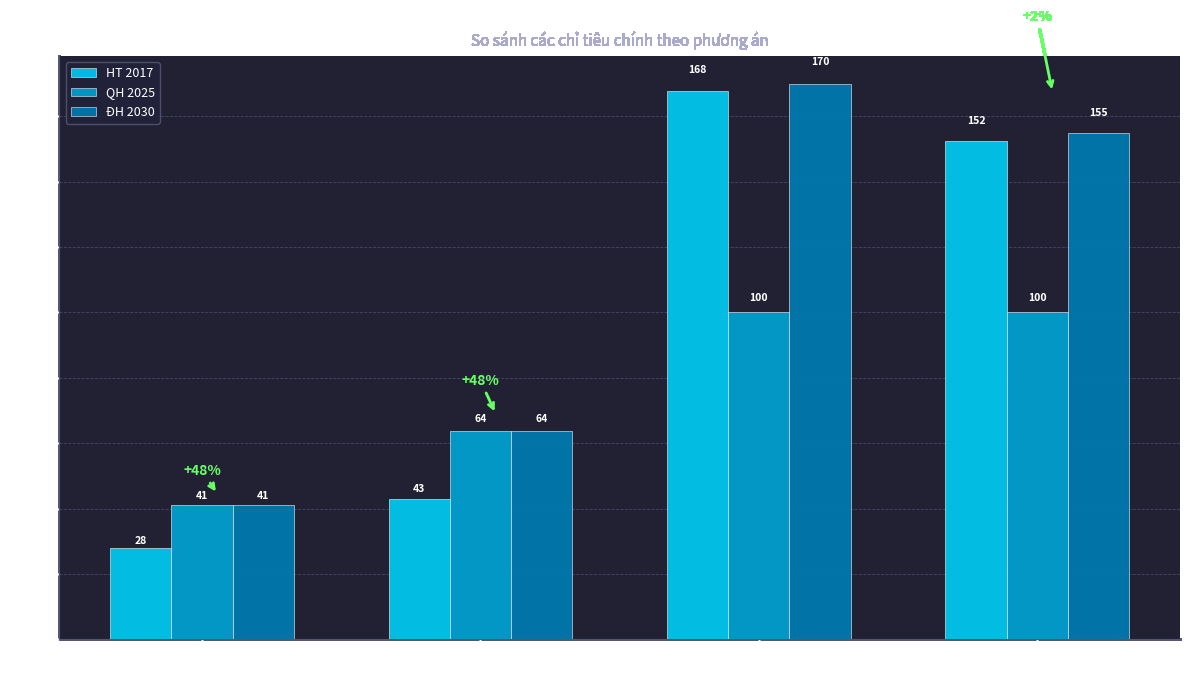

At which label does ĐH 2030 first exceed 155?

Sản xuất giống
& TS khác (ha)